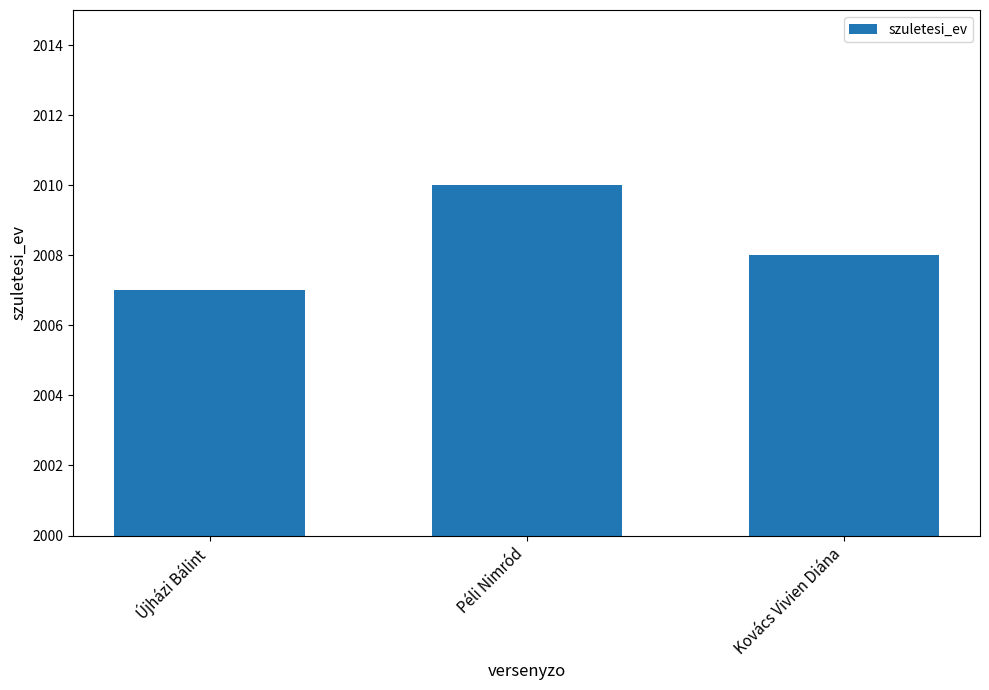

Reading left to right, transcribe all the data shown in this chart.

Újházi Bálint=2007	Péli Nimród=2010	Kovács Vivien Diána=2008